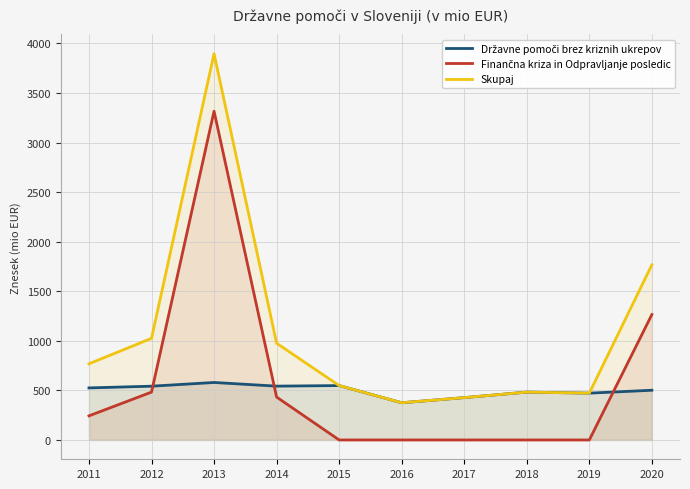

True or false: Državne pomoči brez kriznih ukrepov has a value of 548.8 at 2015.

True